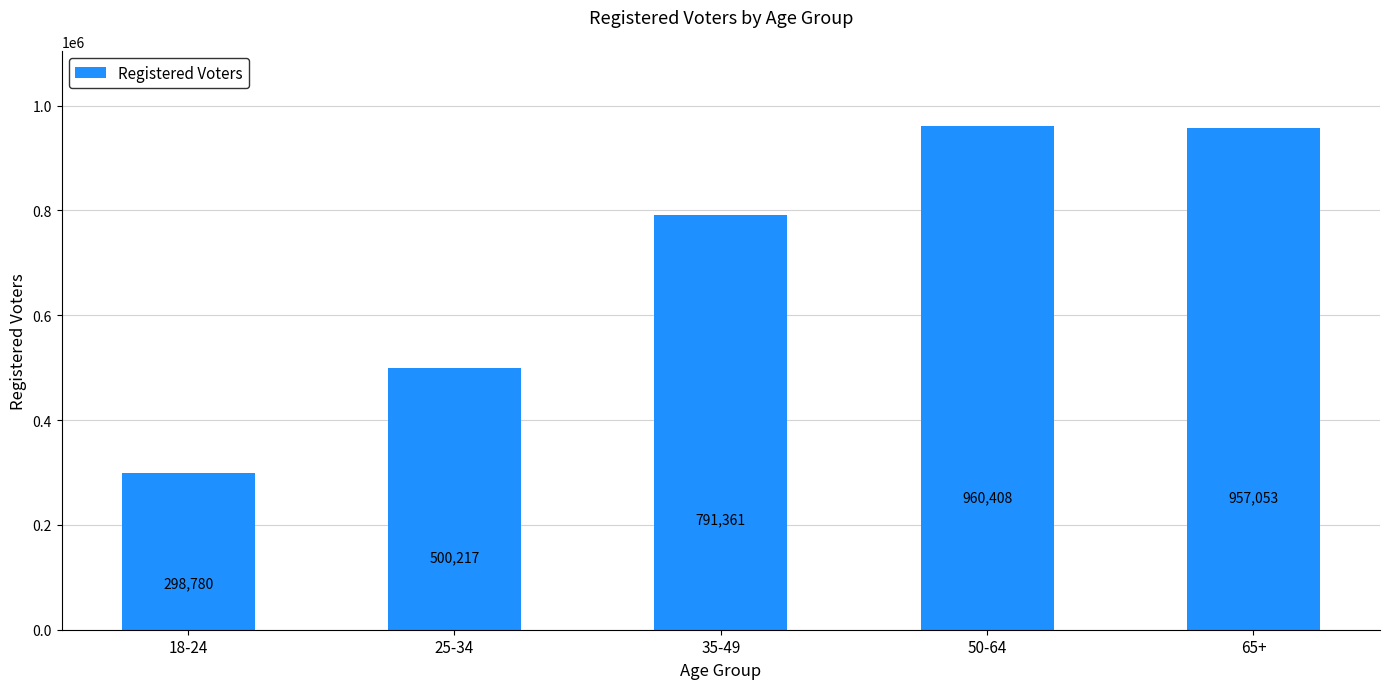

What is the value of the 3rd bar from the left?

791361